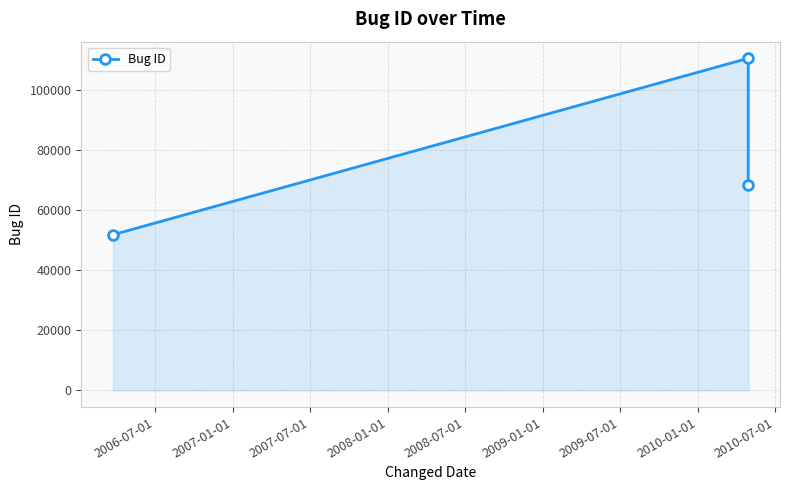

What is the smallest value displayed?

51795